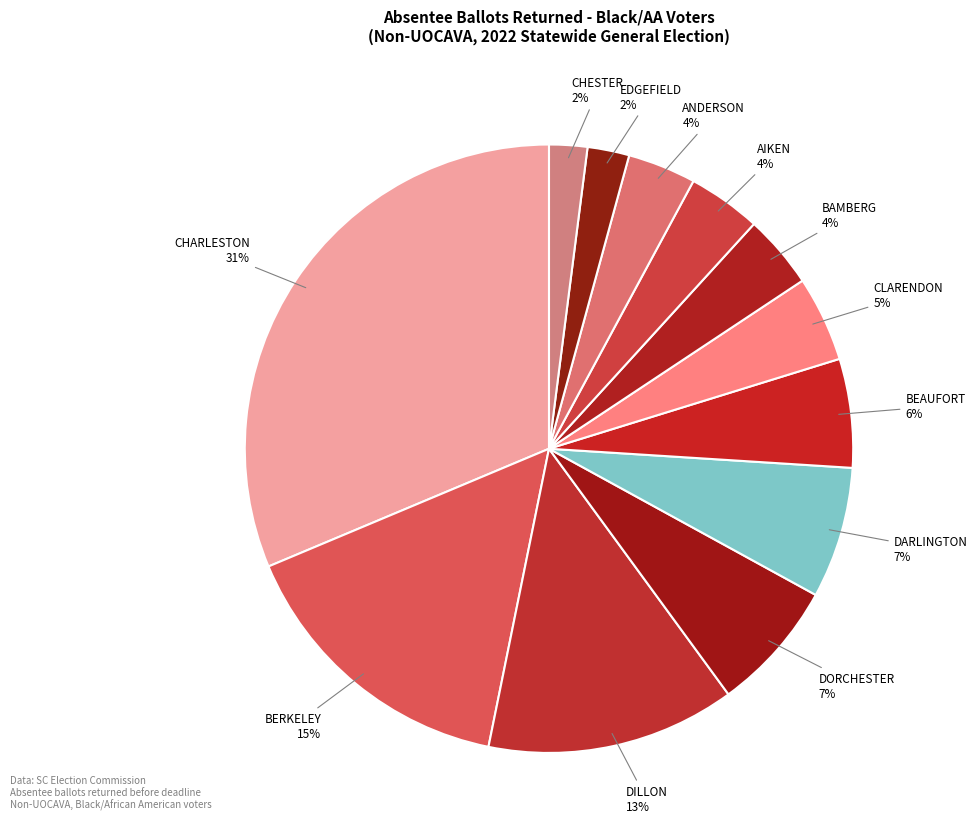

How many segments does this pie chart have?

12